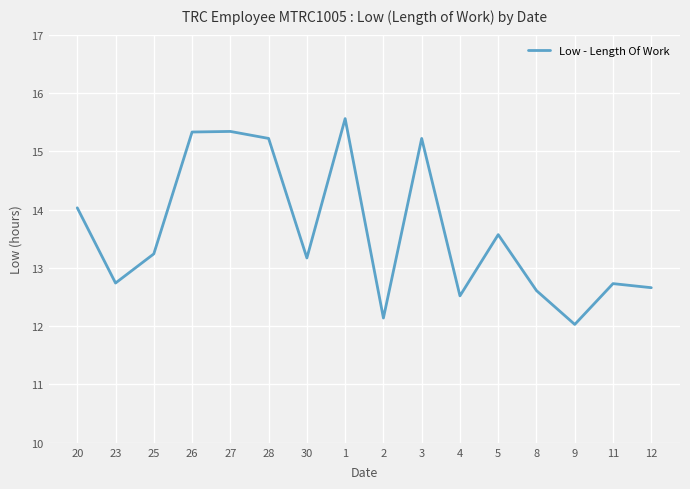

True or false: the data has more than 2 interior local peaks.

True